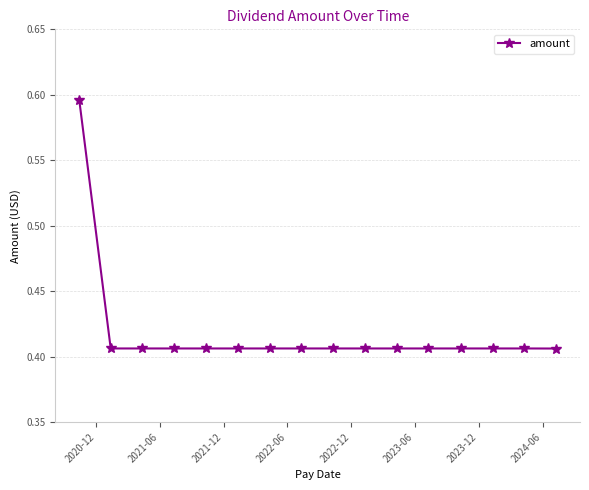

How many values are between 0 and 1?

16